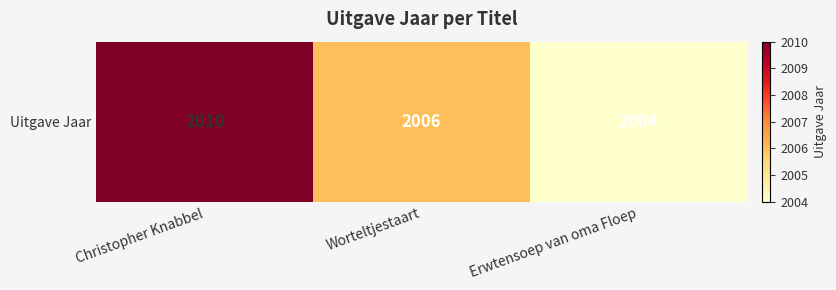

Rank the categories by value from lowest to highest.

Erwtensoep van oma Floep, Worteltjestaart, Christopher Knabbel